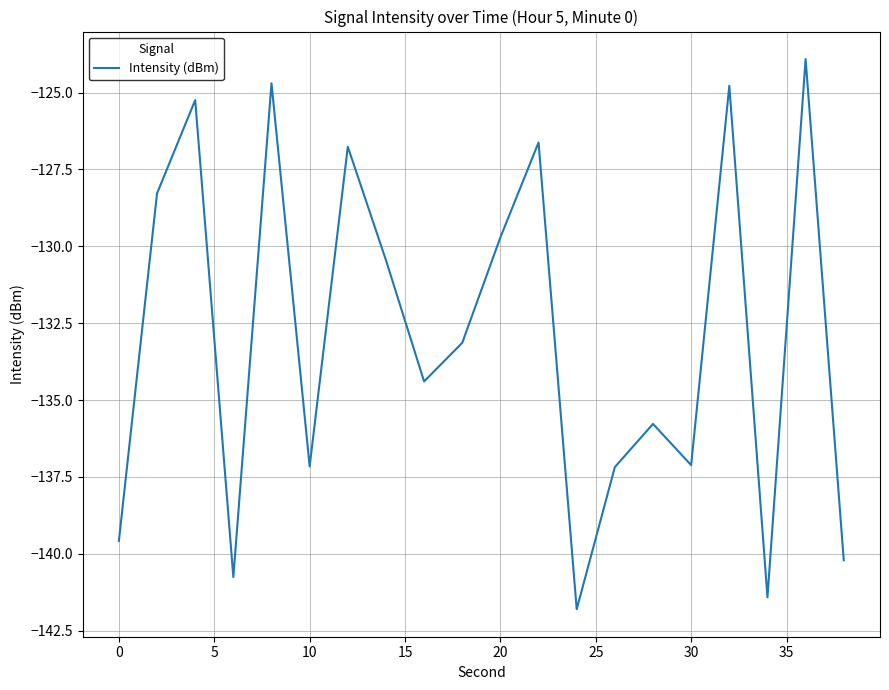

Does the chart have visible grid lines?

Yes